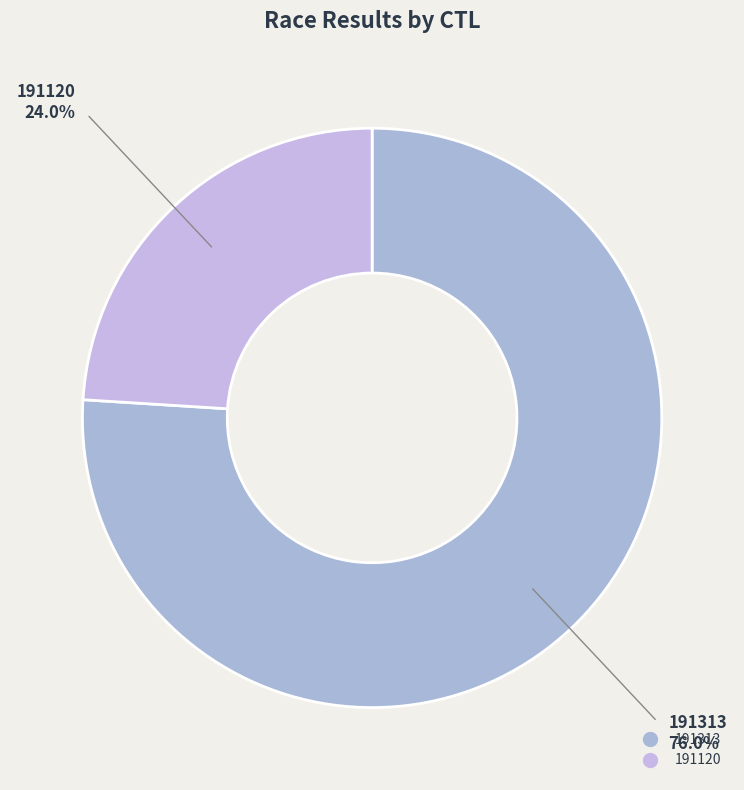

Combined, what portion of the pie is 191313 and 191120?

100.0%